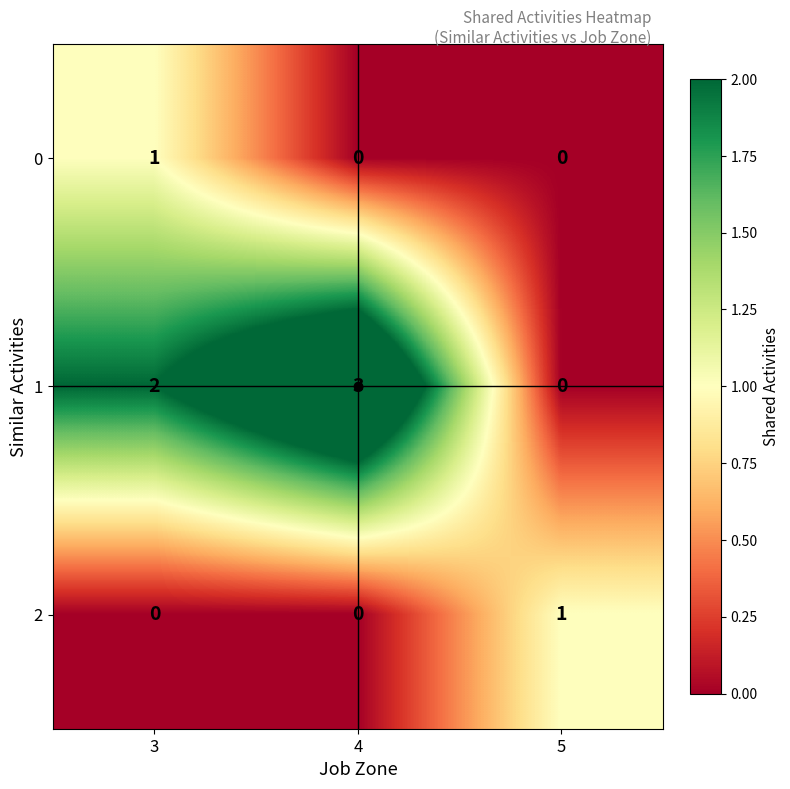

The value of 1 at 5 is 0. True or false?

True